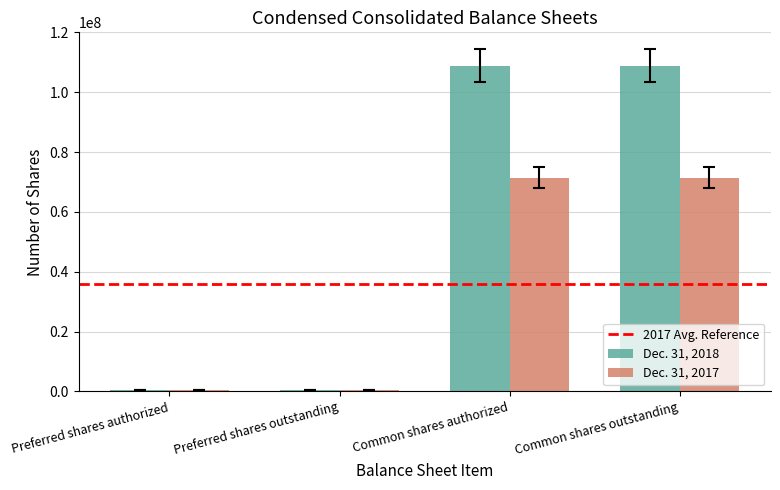

Rank the series by their average value, from lowest to highest.

Dec. 31, 2017, Dec. 31, 2018